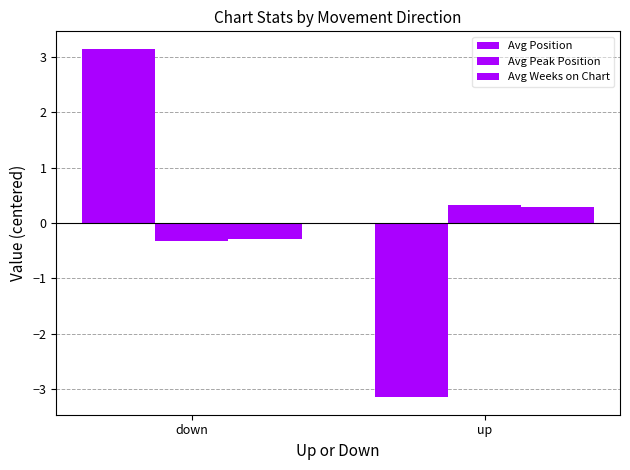

How many data points does each series have?

2